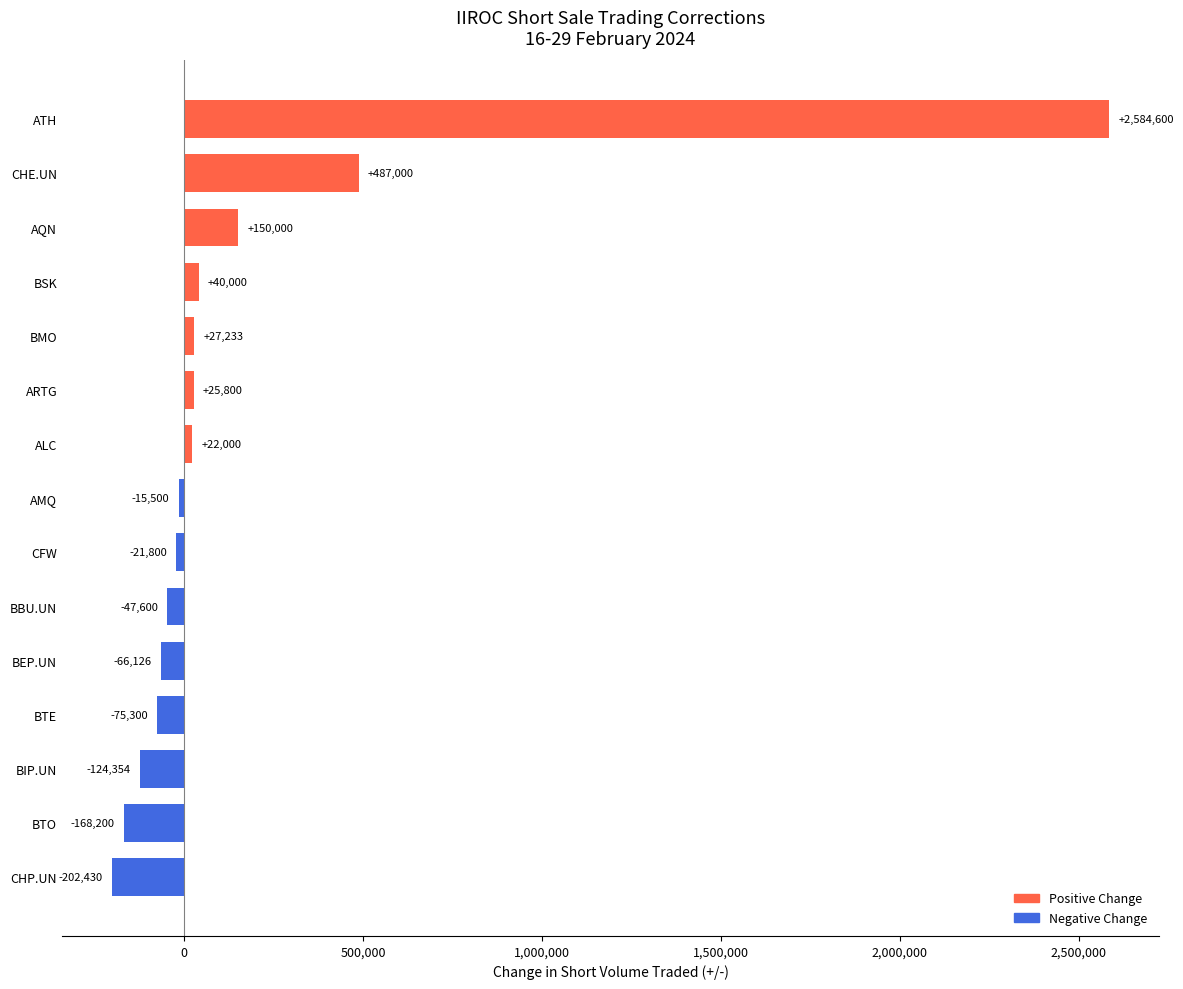

List the labels in order of value, largest first.

ATH, CHE.UN, AQN, BSK, BMO, ARTG, ALC, AMQ, CFW, BBU.UN, BEP.UN, BTE, BIP.UN, BTO, CHP.UN